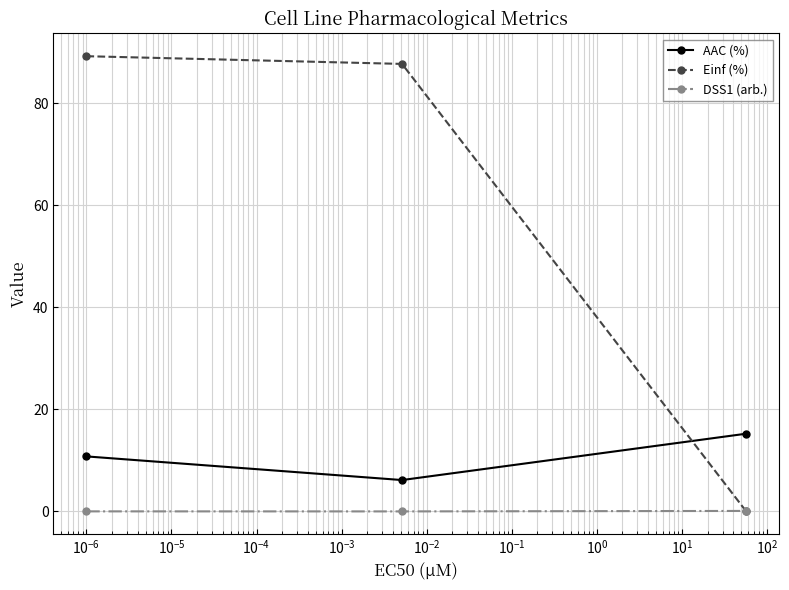

Which series has the largest total across all categories?

Einf (%)